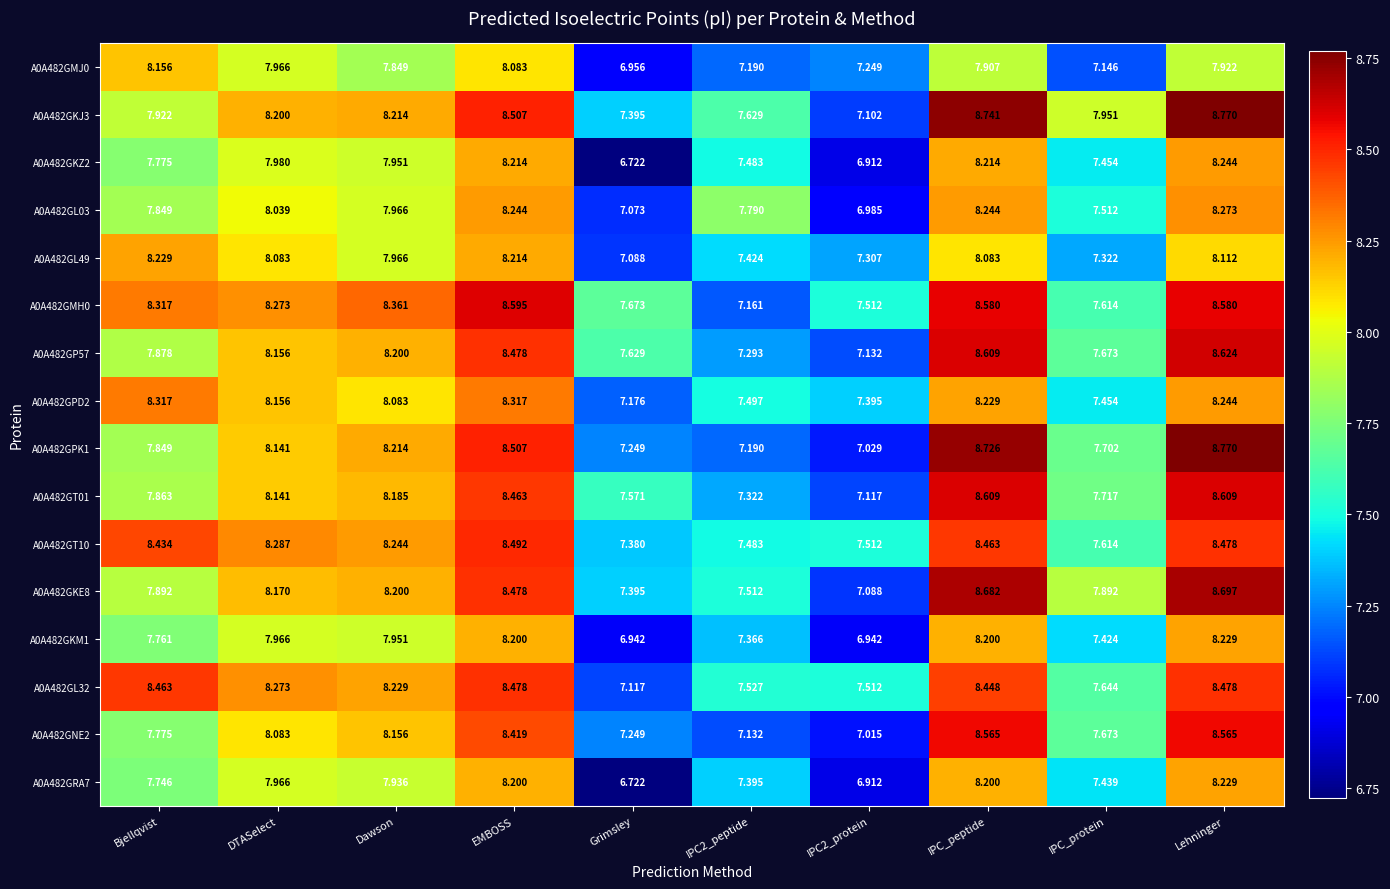

Where does the A0A482GKE8 series first go above 8?

DTASelect